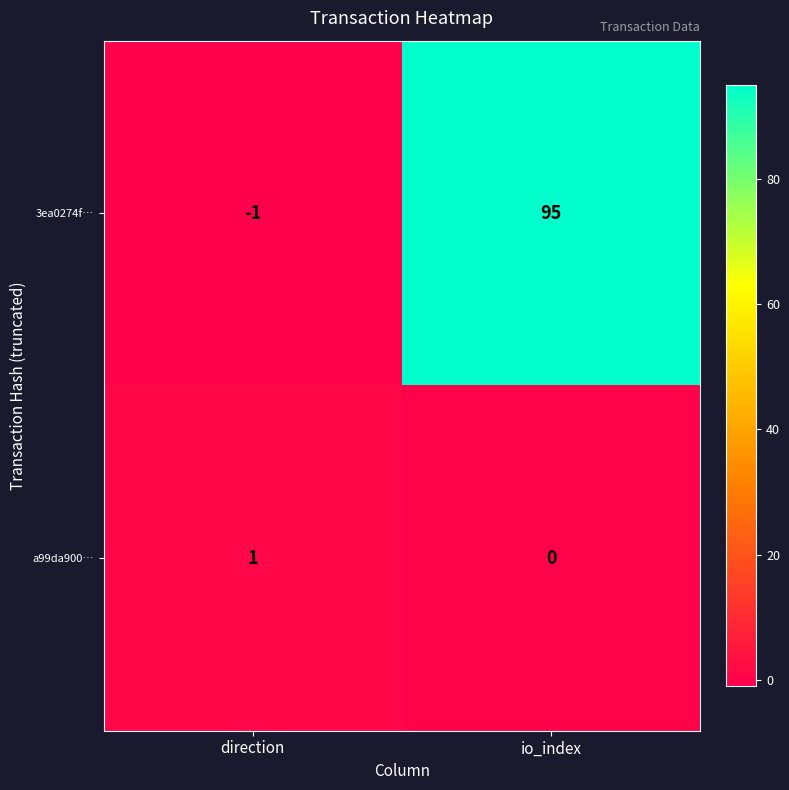

At io_index, list the series in order from largest to smallest.

3ea0274f…, a99da900…